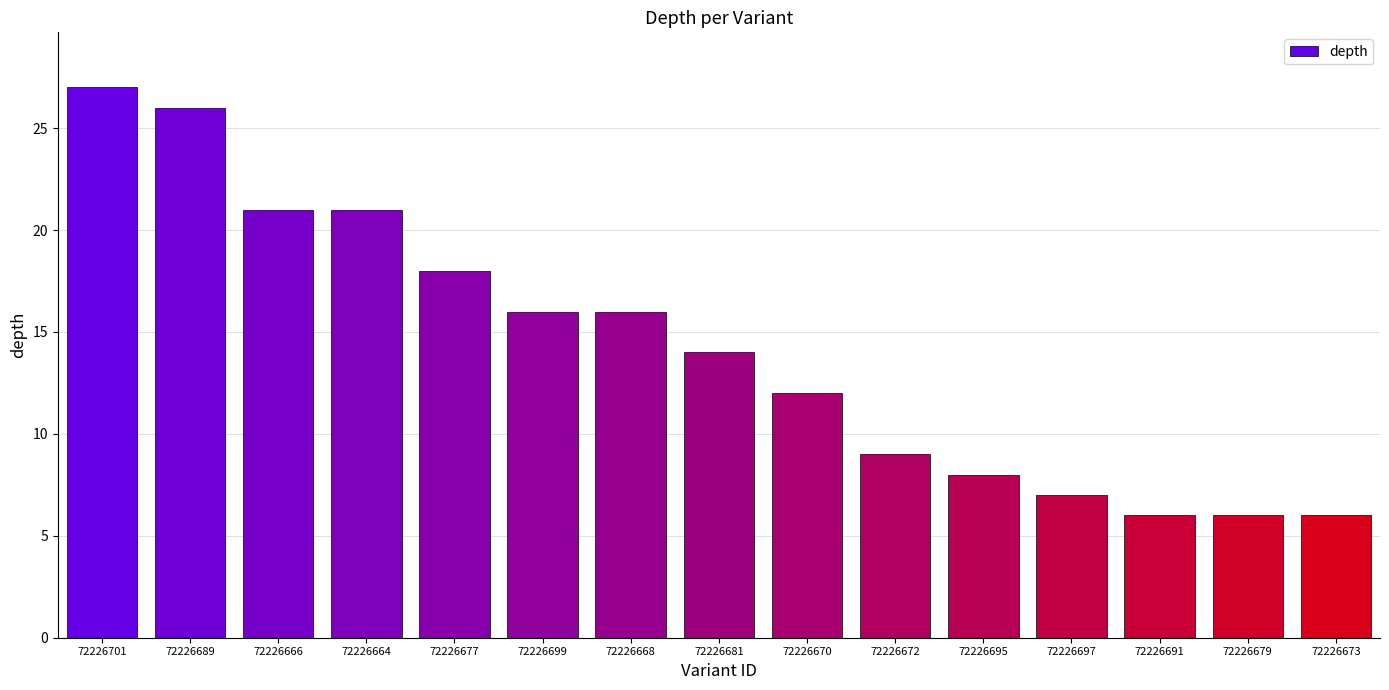

The value at 72226691 is 6. True or false?

True